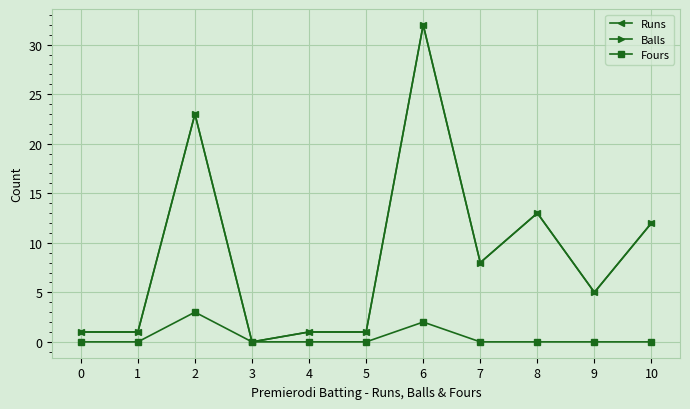

Does the chart have visible grid lines?

Yes